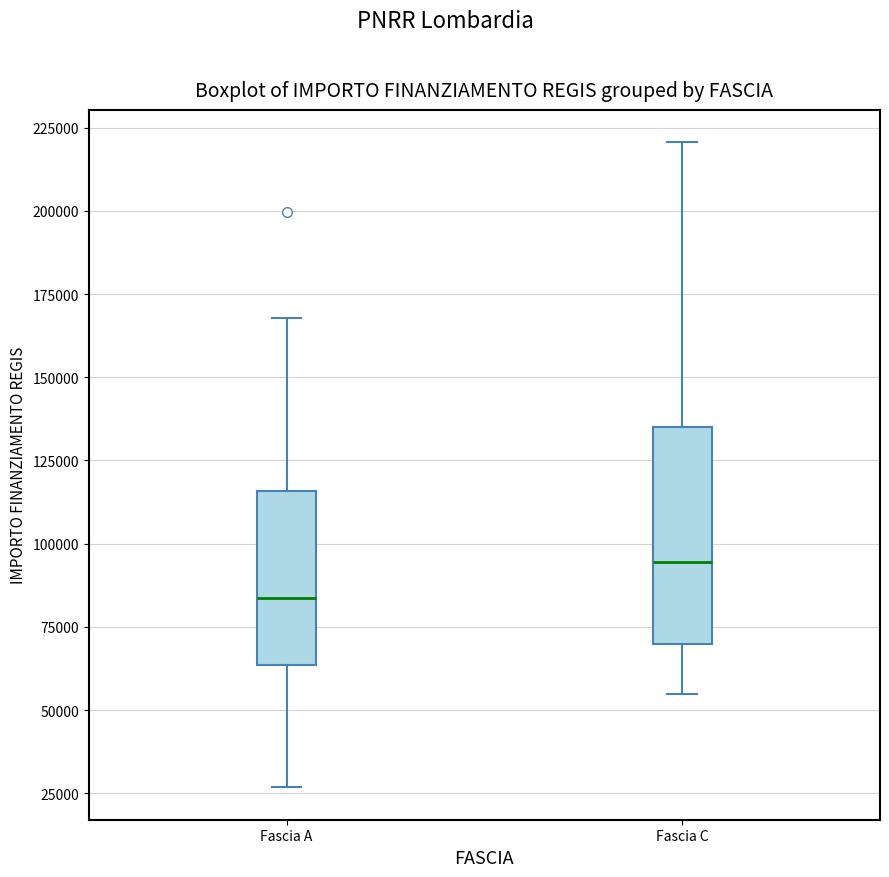

Reading left to right, transcribe this box plot: for each box, give where its median line is, the range the box spans, and where its two whiskers end, as read against the y-axis. The values are not printed on the chart, so give them approximately, as read against the axis.

Fascia A: median 85000, box 65000 to 115000, whiskers 25000 to 170000
Fascia C: median 95000, box 70000 to 135000, whiskers 55000 to 220000